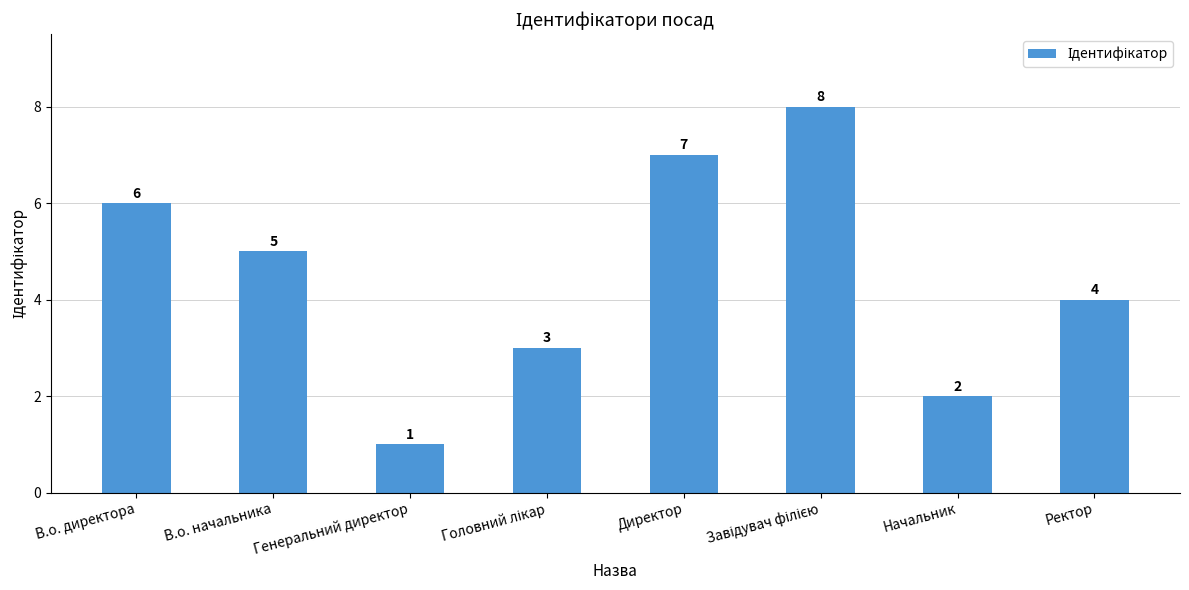

The value at Директор is 2. True or false?

False